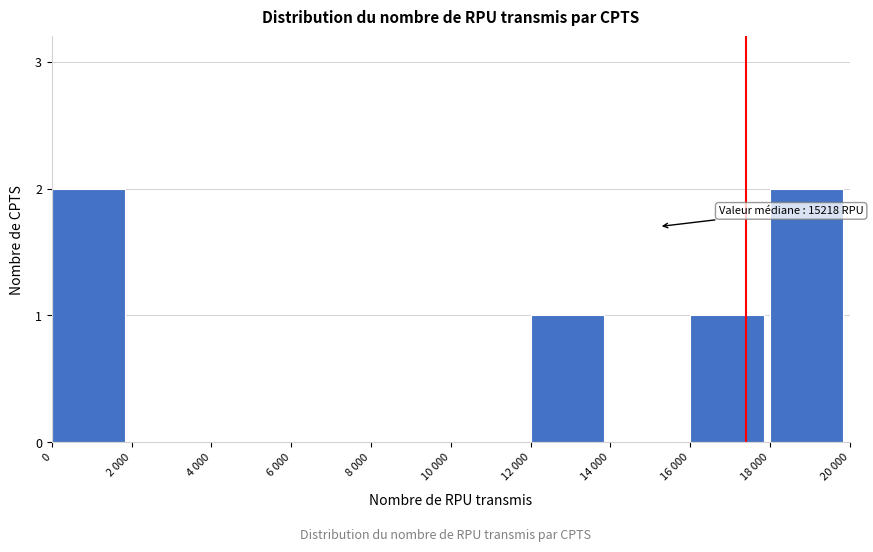

Reading right to left, list all the values displayed in this chart.

18 000=2	16 000=1	14 000=0	12 000=1	10 000=0	8 000=0	6 000=0	4 000=0	2 000=0	0=2